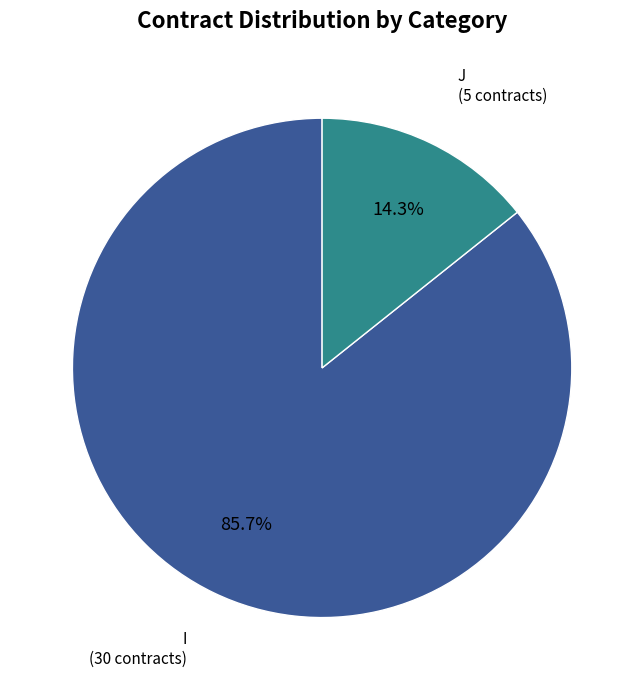

How many segments does this pie chart have?

2